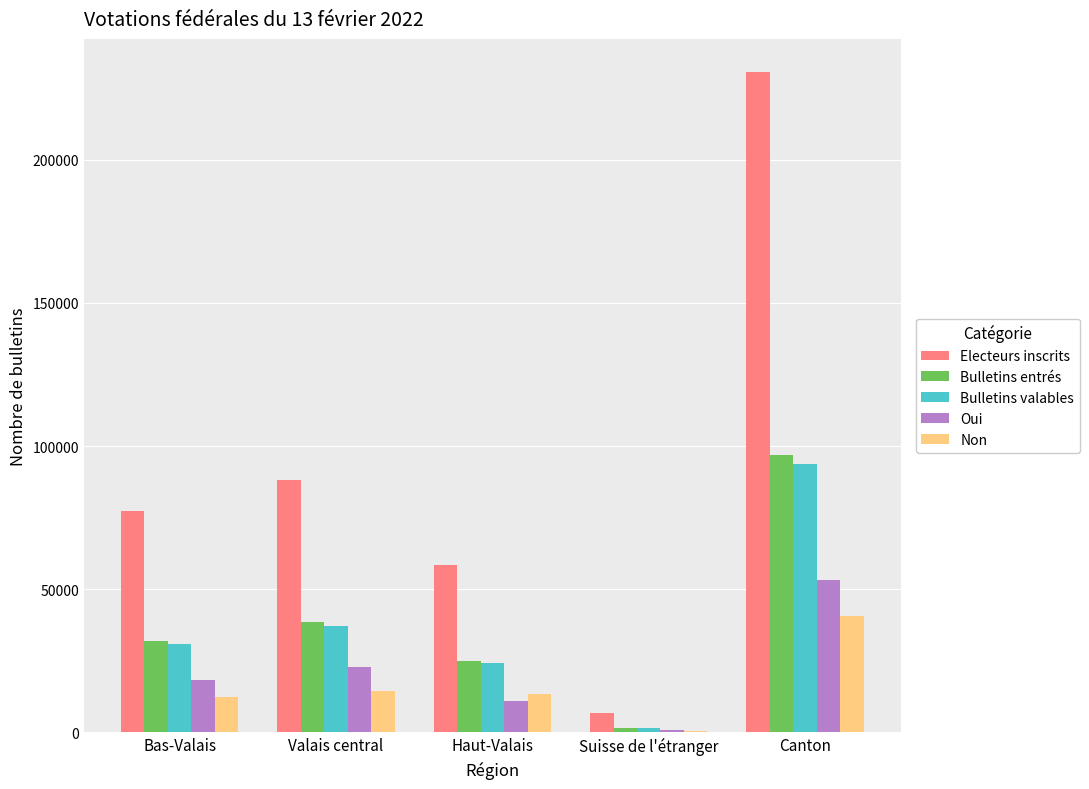

The Electeurs inscrits series shows 6922 at Suisse de l'étranger. True or false?

True